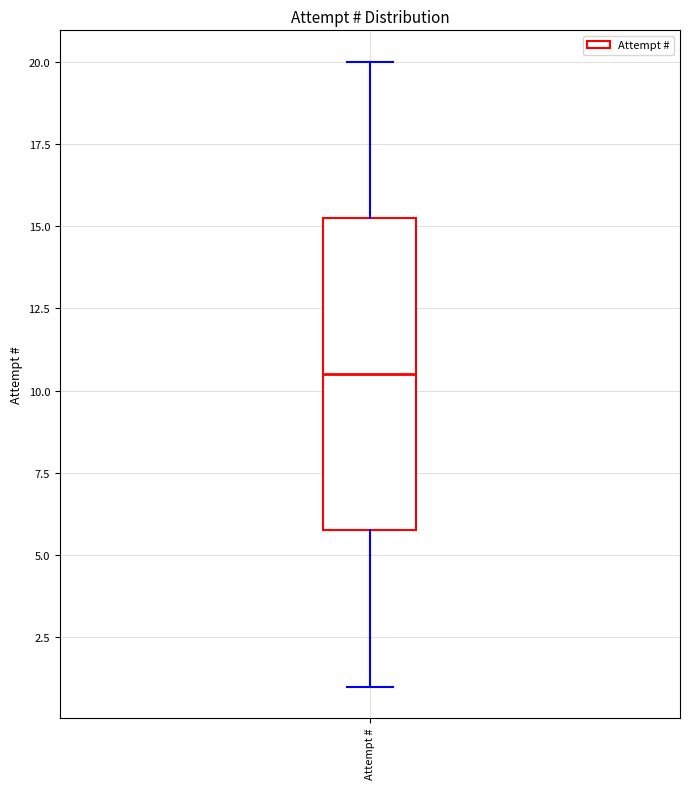

Where does the lower whisker of the box for Attempt # end on the y-axis? The values are not printed on the chart, so give them approximately, as read against the axis.

1.0